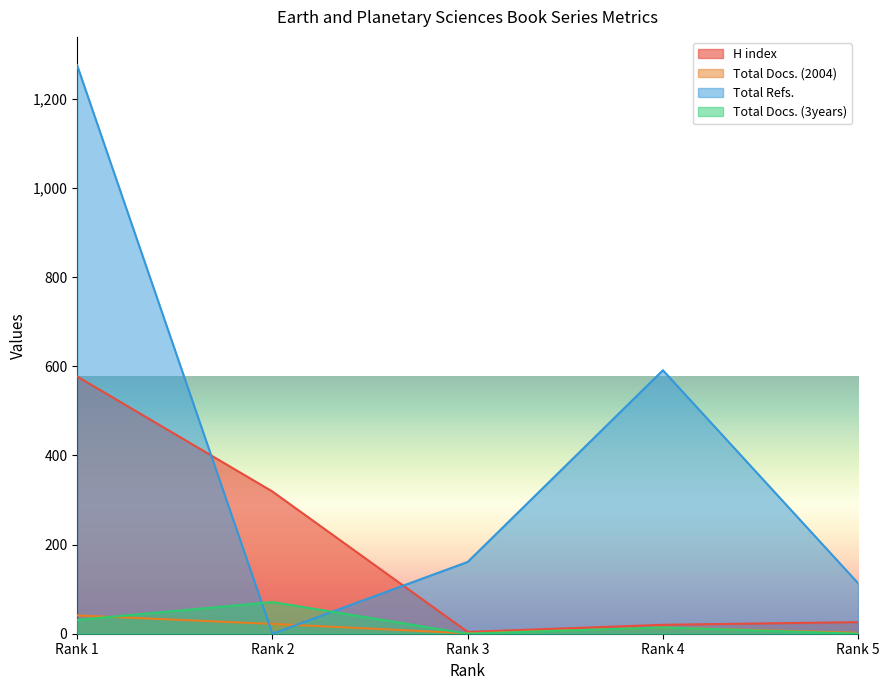

Which category has the lowest value across all series?

Rank 2